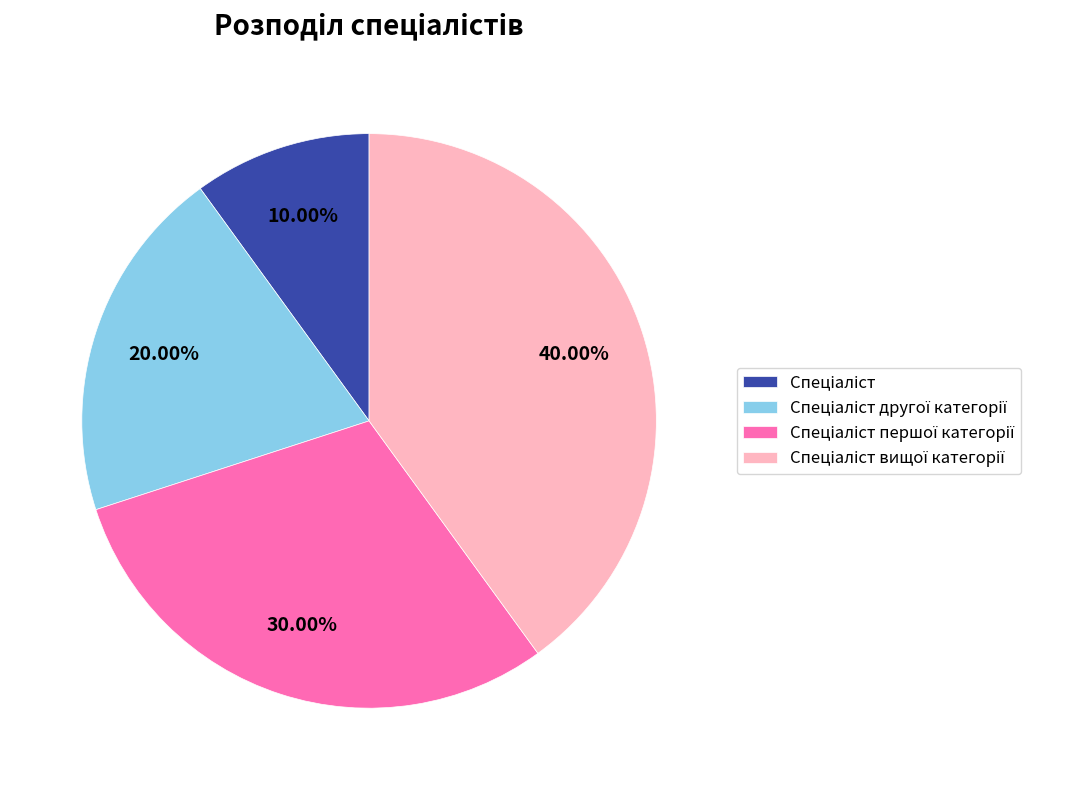

Does any single category account for the majority?

No